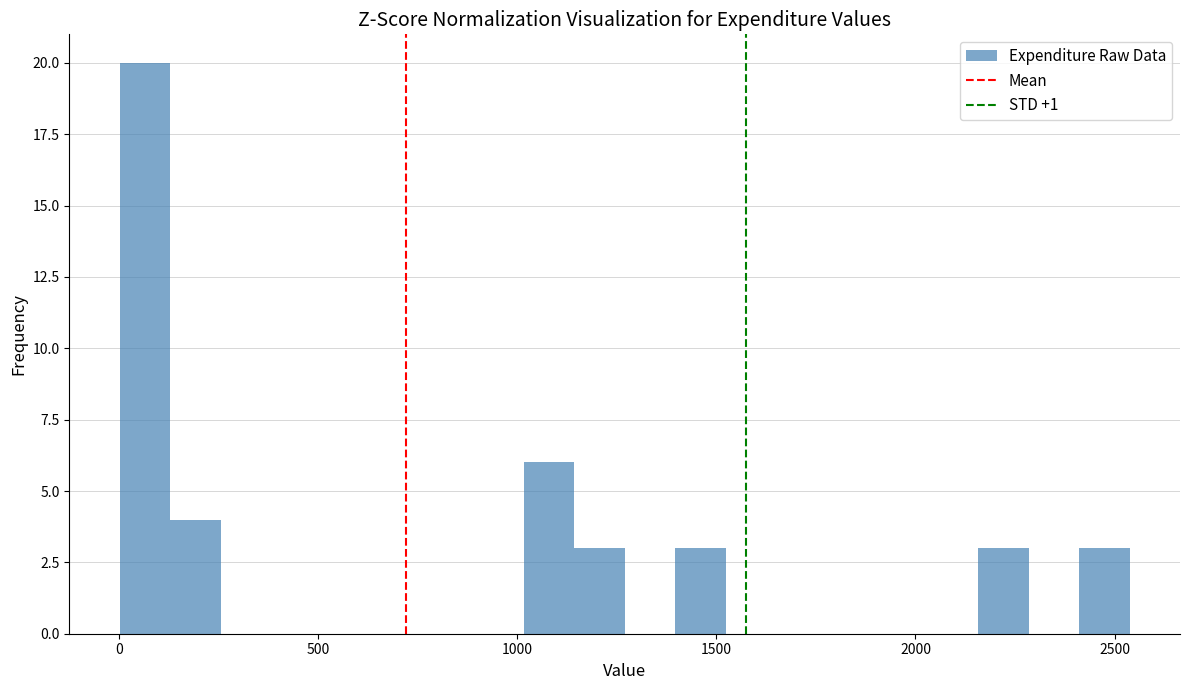

Read against the x-axis, roughly where is the centre of the tallest bar?

50